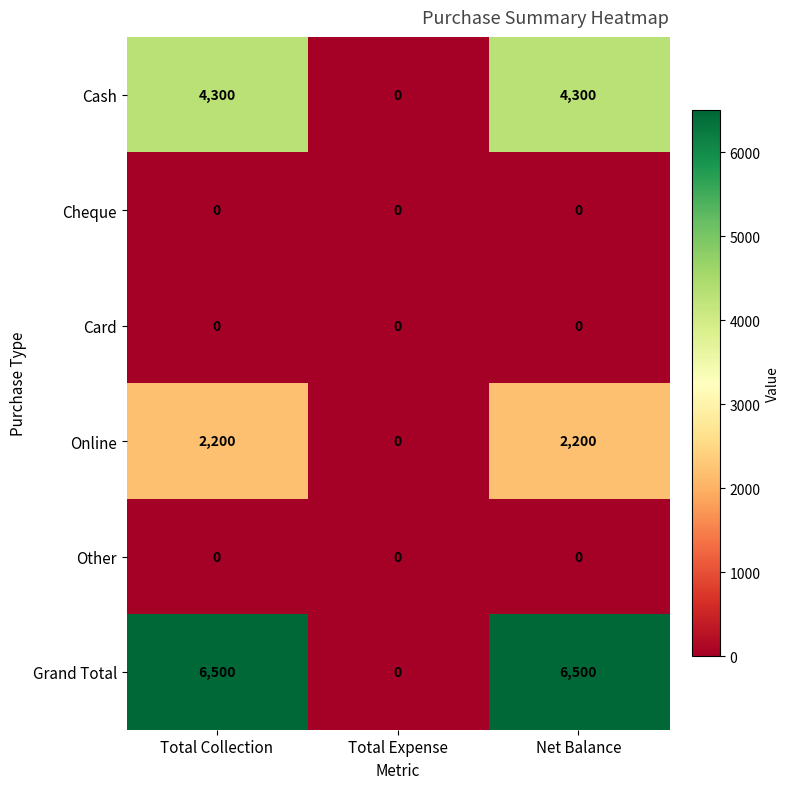

True or false: Cash has a value of 4300 at Net Balance.

True